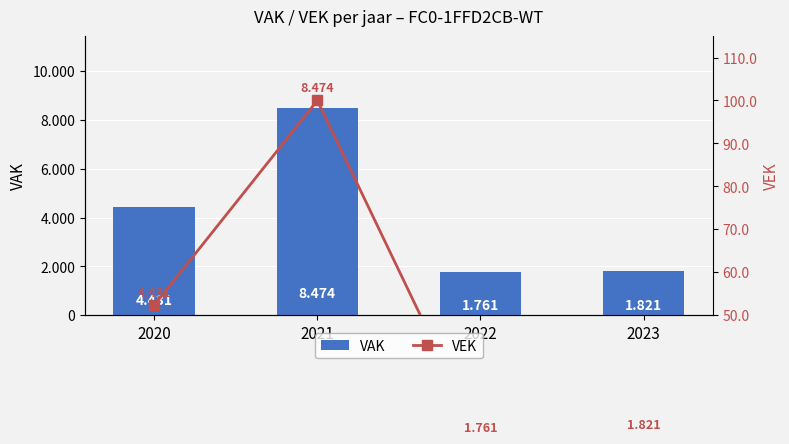

The value of VAK at 2021 is 14035.4. True or false?

False